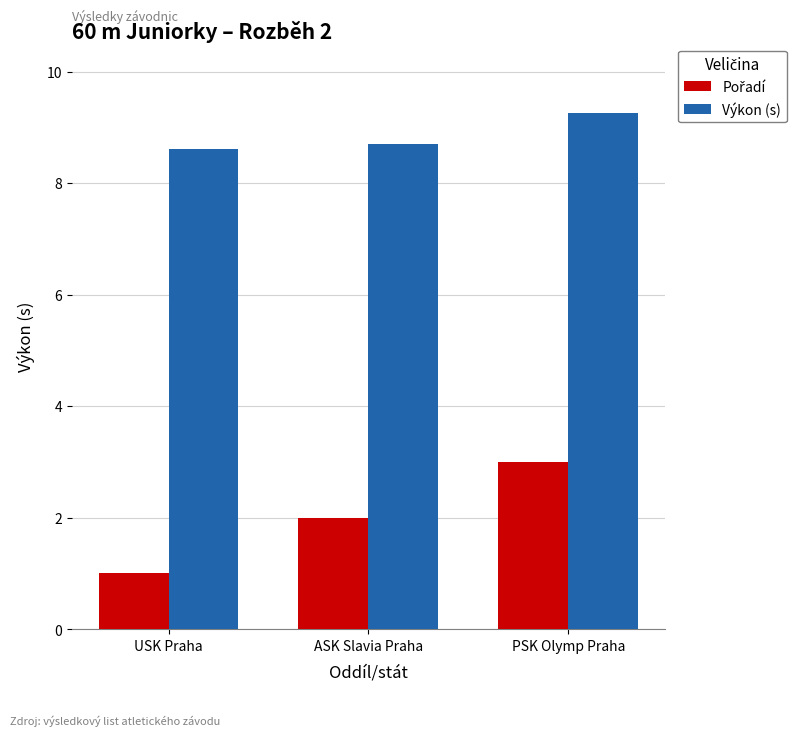

At how many categories does at least one series exceed 4?

3